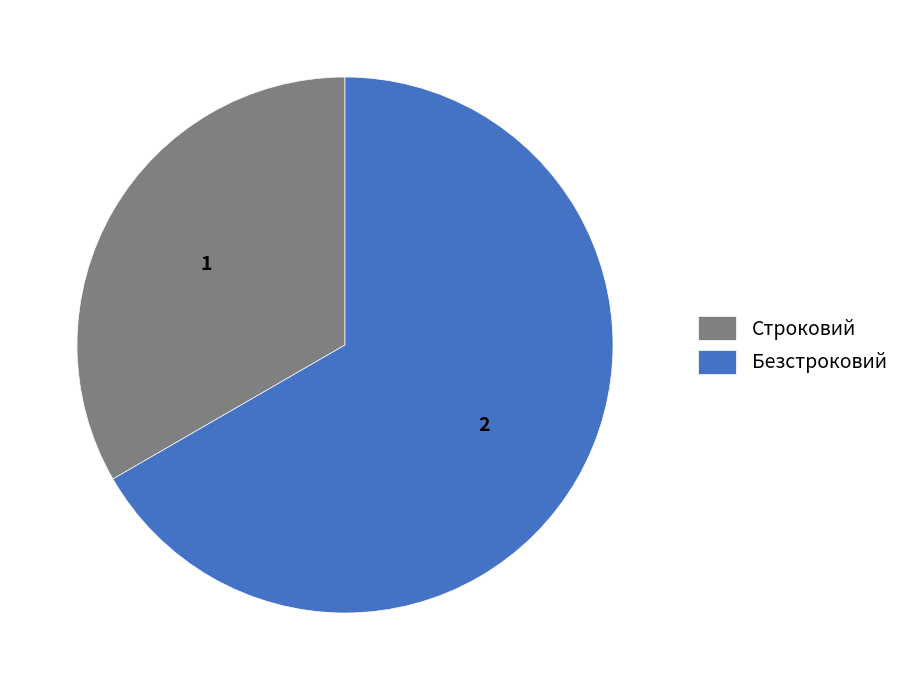

How many slices are in this pie chart?

2